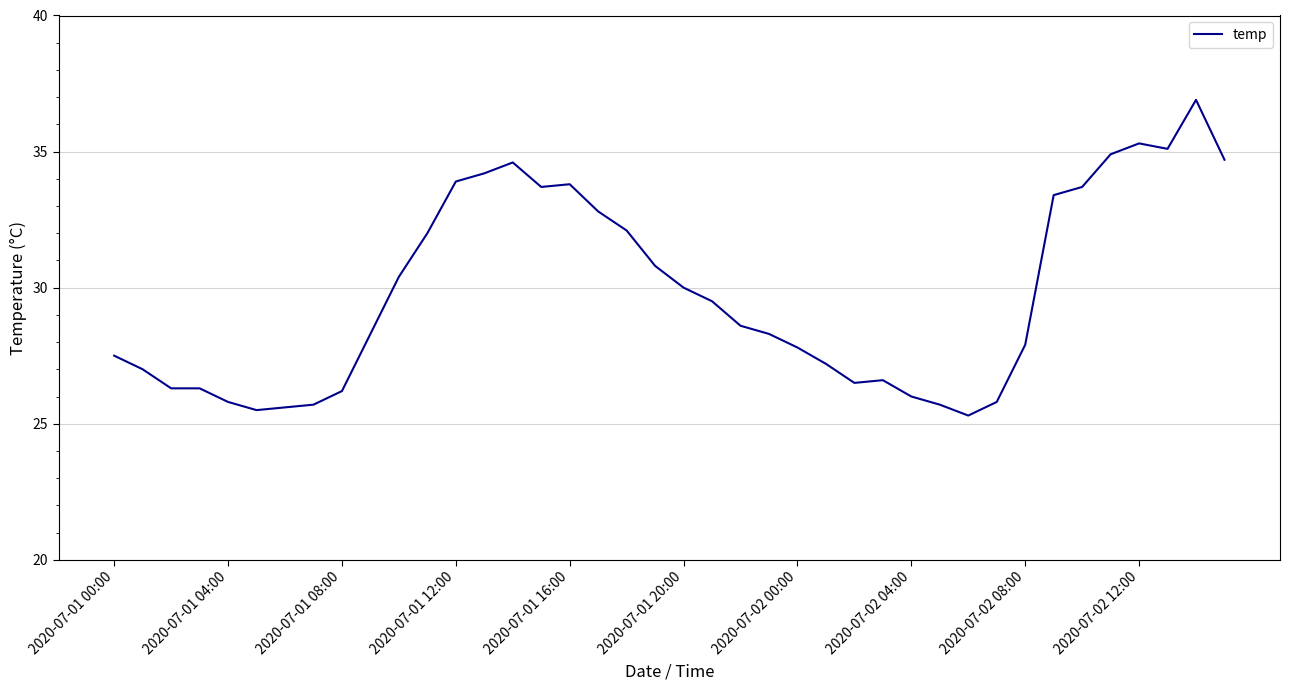

What is the minimum value shown in the chart?

25.3